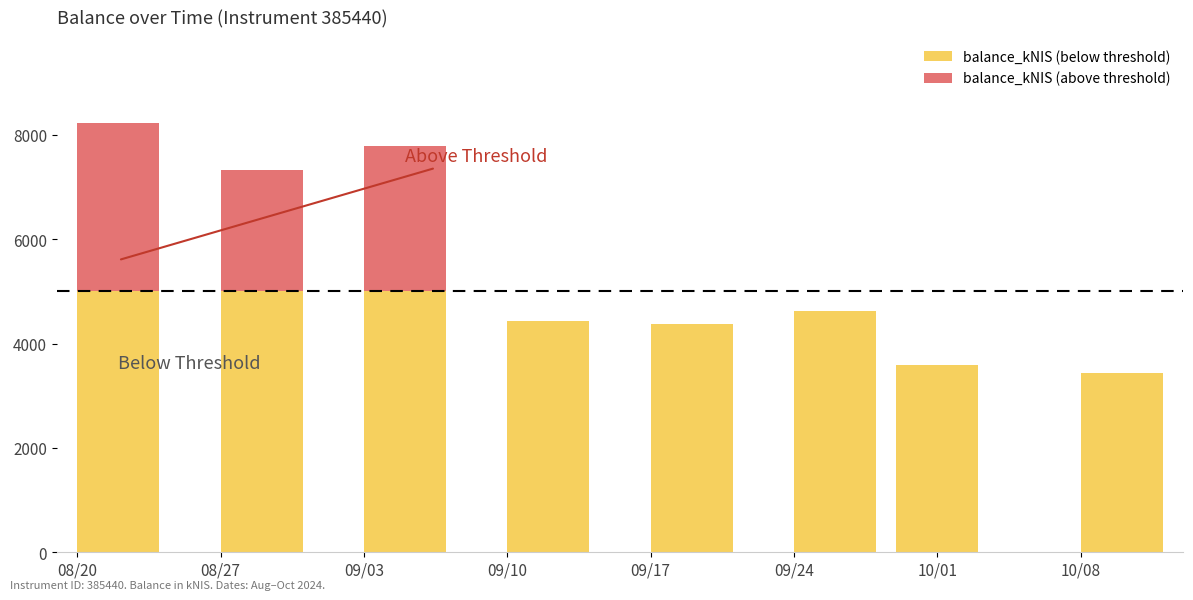

What is the total value across all series at 09/10?

4426.8